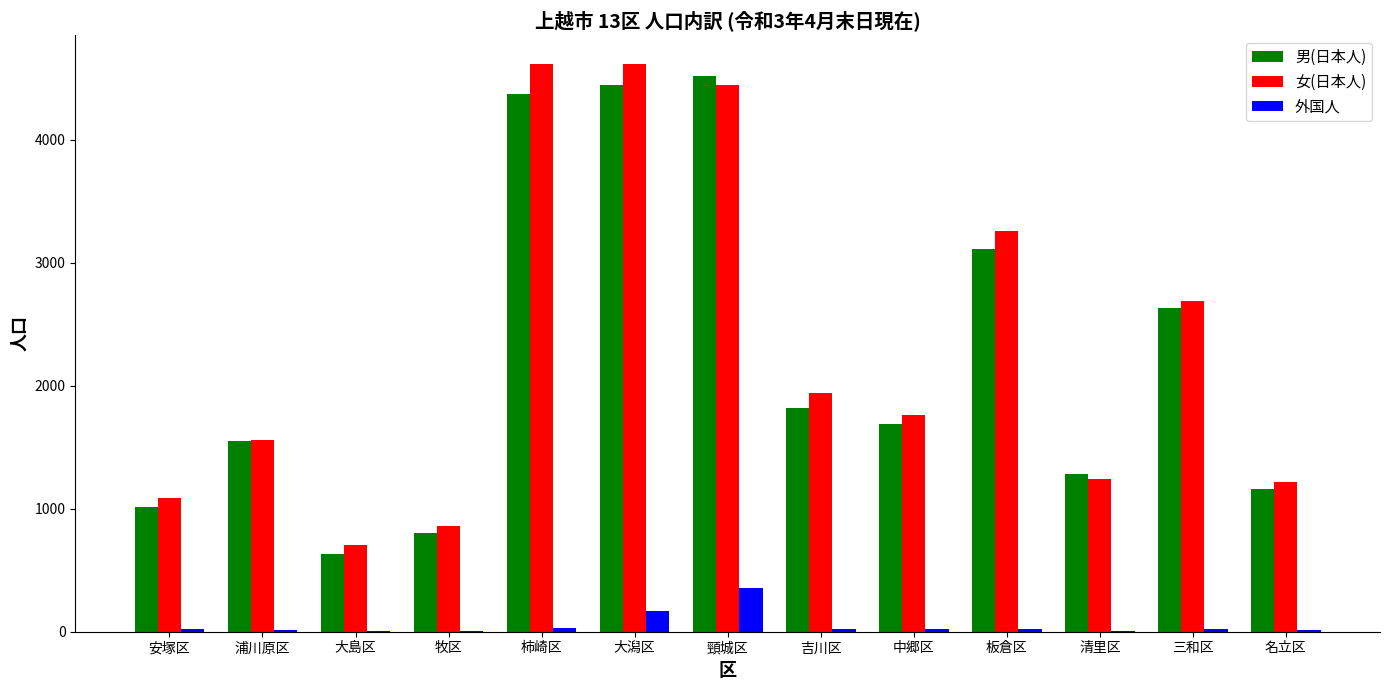

Are the bars horizontal?

No